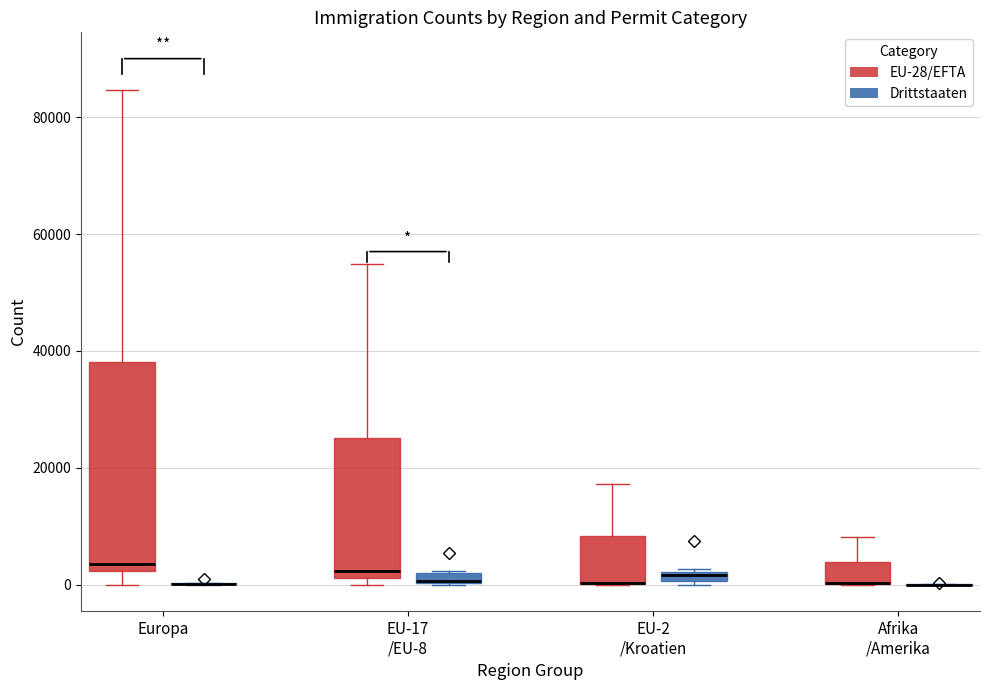

Comparing the boxes themselves (not the whiskers), which one is the tallest?

Europa (EU-28/EFTA)